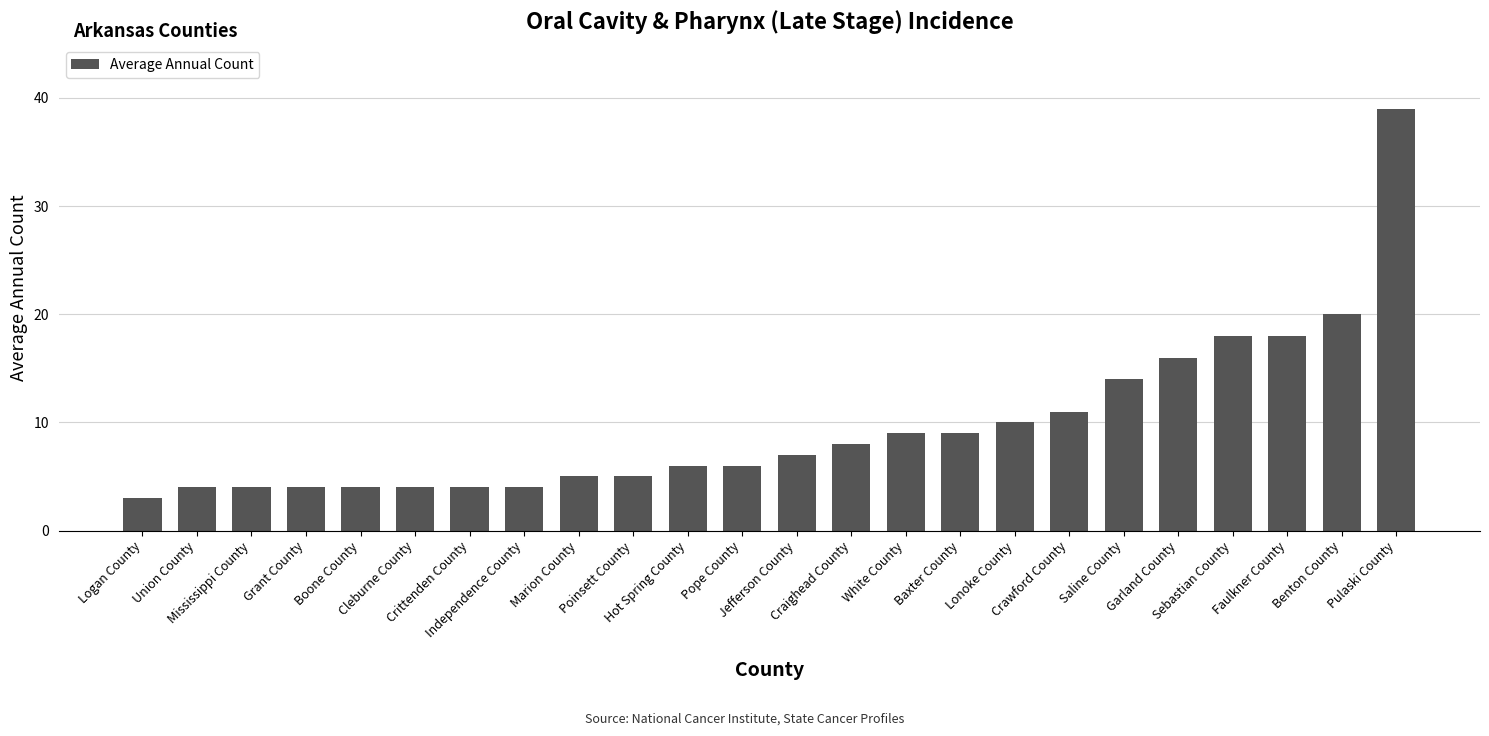

What is the ratio of the value at Lonoke County to the value at Mississippi County?

2.5